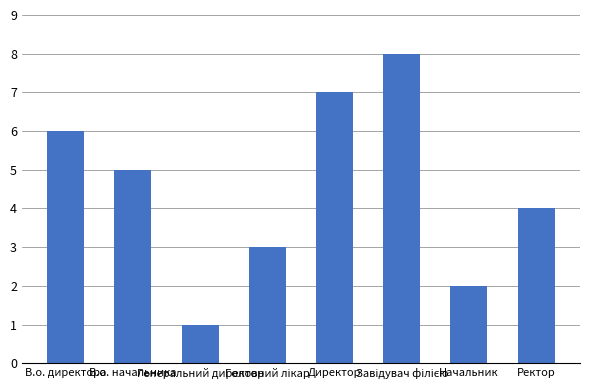

What is the difference between the maximum and minimum values?

7